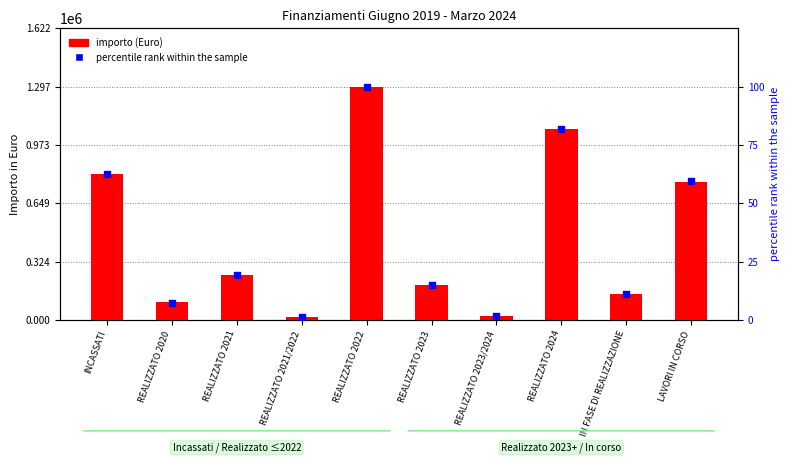

Which series has the largest total across all categories?

importo (Euro)